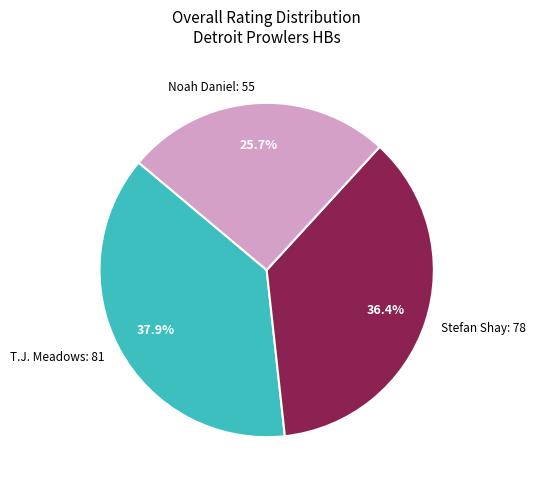

To the nearest percent, what is the difference between the largest and smallest slice percentages?

12%